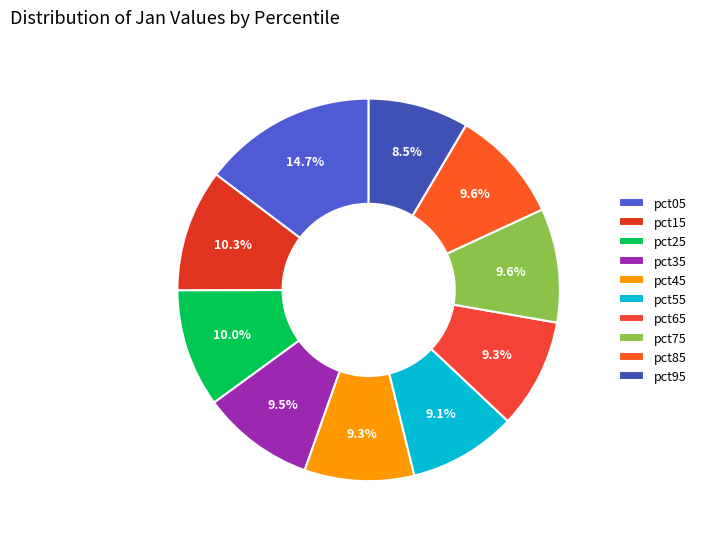

To the nearest percent, what is the average slice percentage?

10%